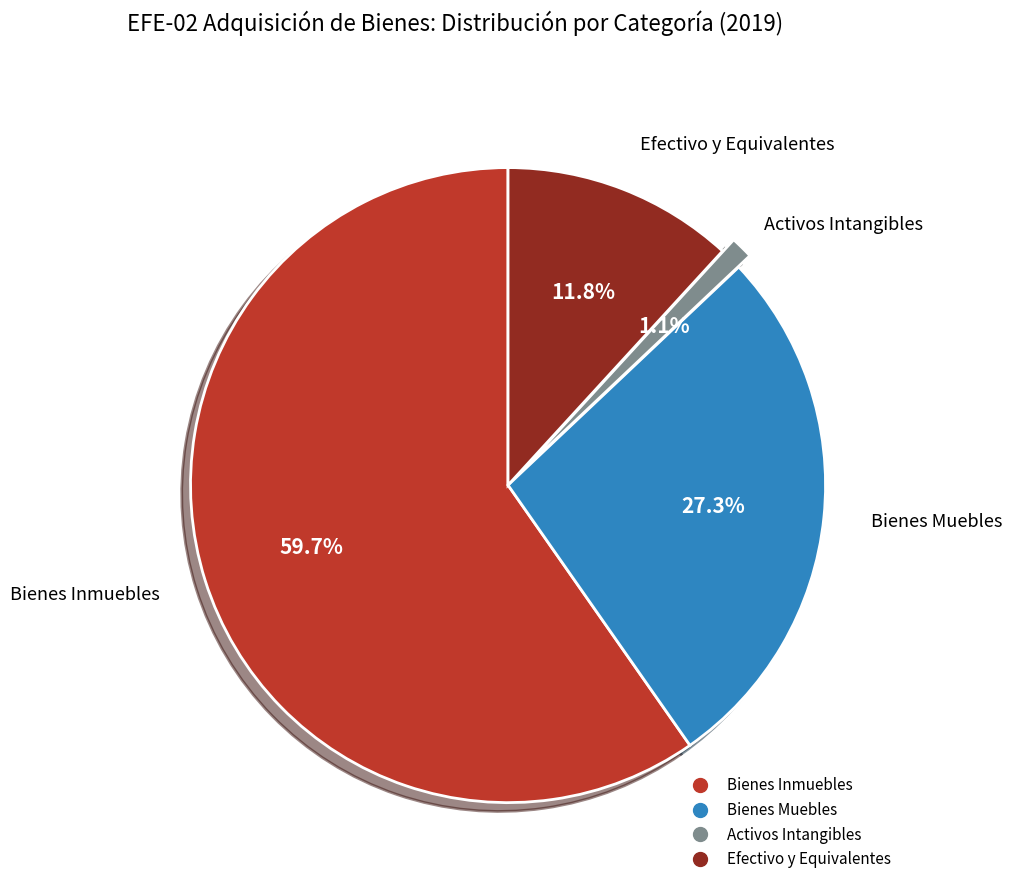

How many slices are in this pie chart?

4